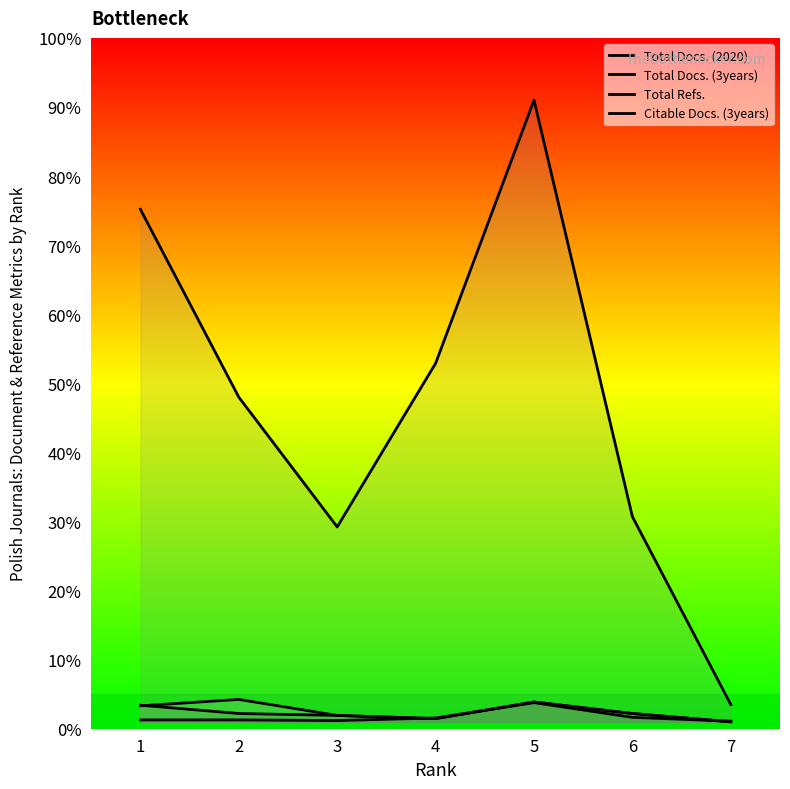

Between 2 and 6, which is larger?

6